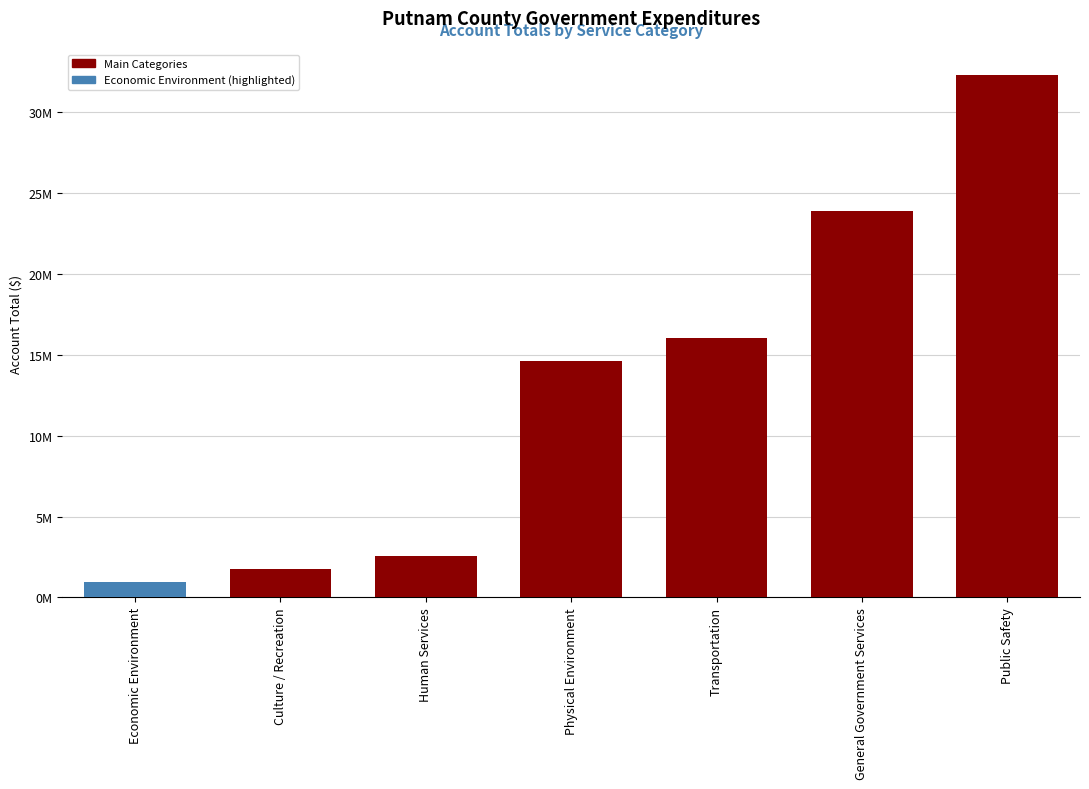

Which label corresponds to the smallest value in the chart?

Economic Environment